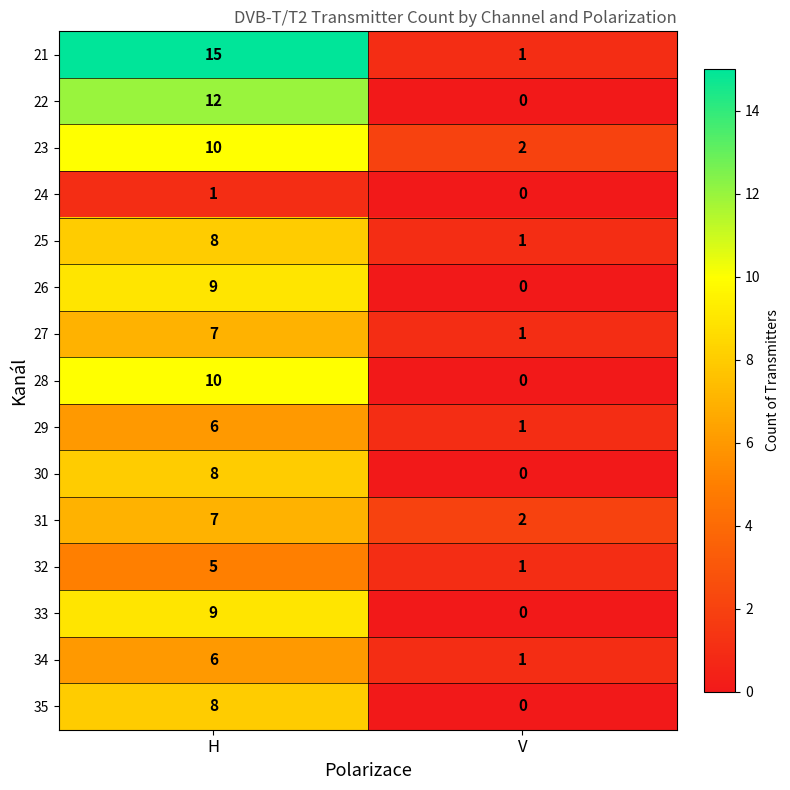

At which label does 33 reach its minimum?

V